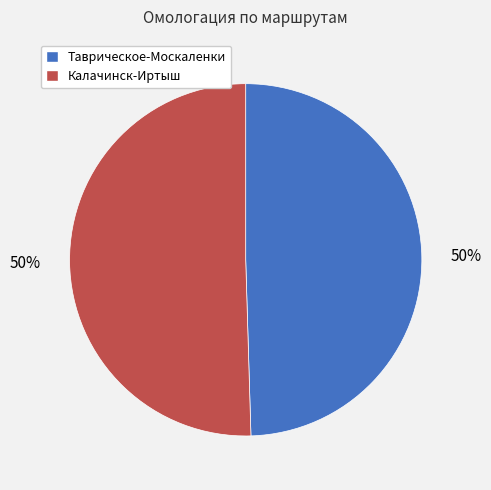

Is the sum of Калачинск-Иртыш and Таврическое-Москаленки greater than half?

Yes